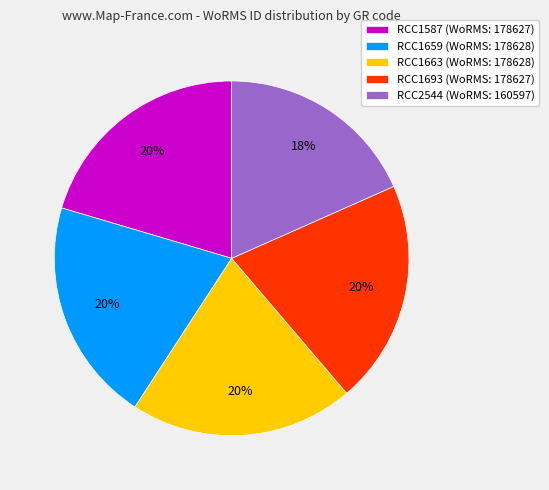

Which category has the smallest portion of the pie?

RCC2544